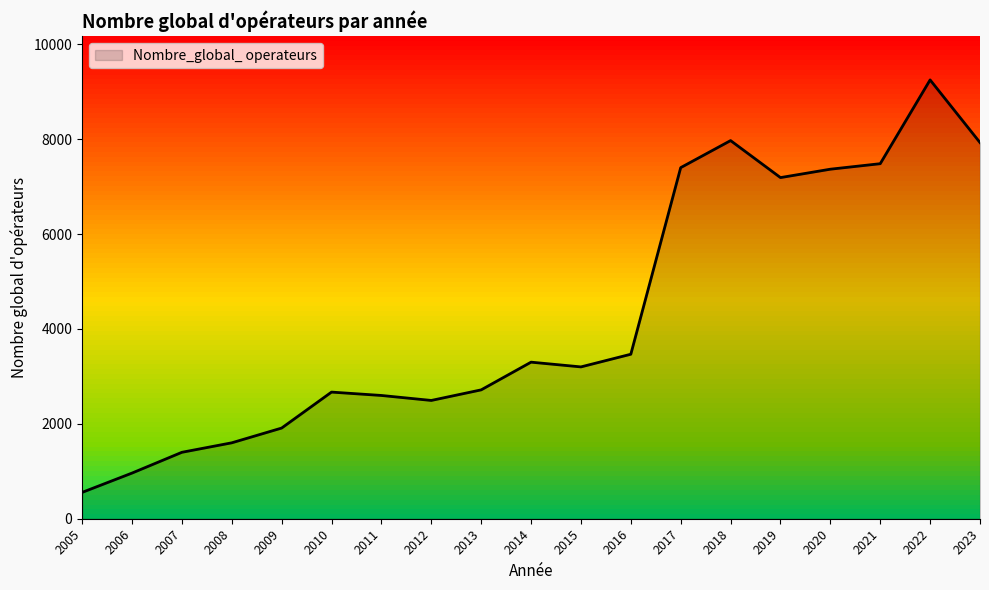

What is the sum of all values?

81458